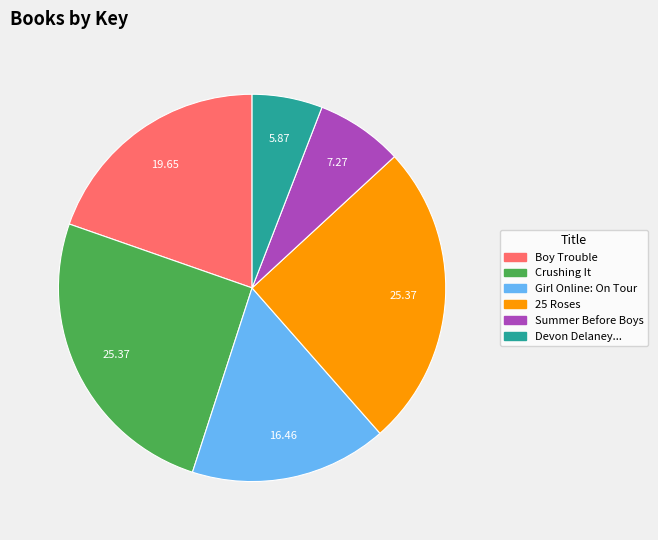

Does any single category account for the majority?

No